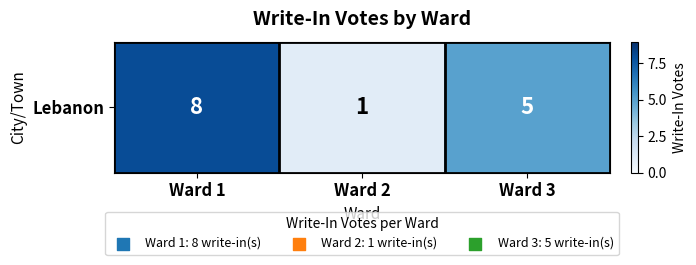

Approximately how many times larger is the value at Ward 3 compared to Ward 2?

5.0